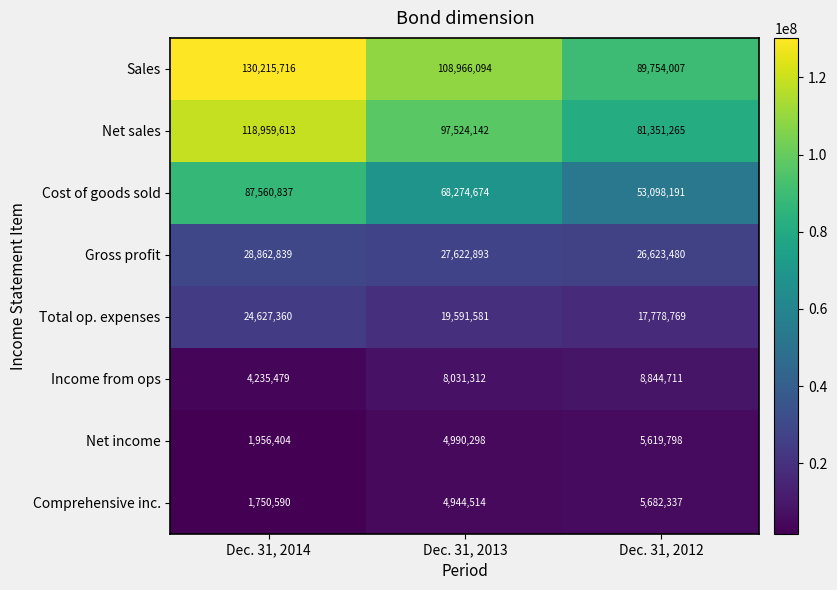

The Total op. expenses series shows 17778769 at Dec. 31, 2012. True or false?

True